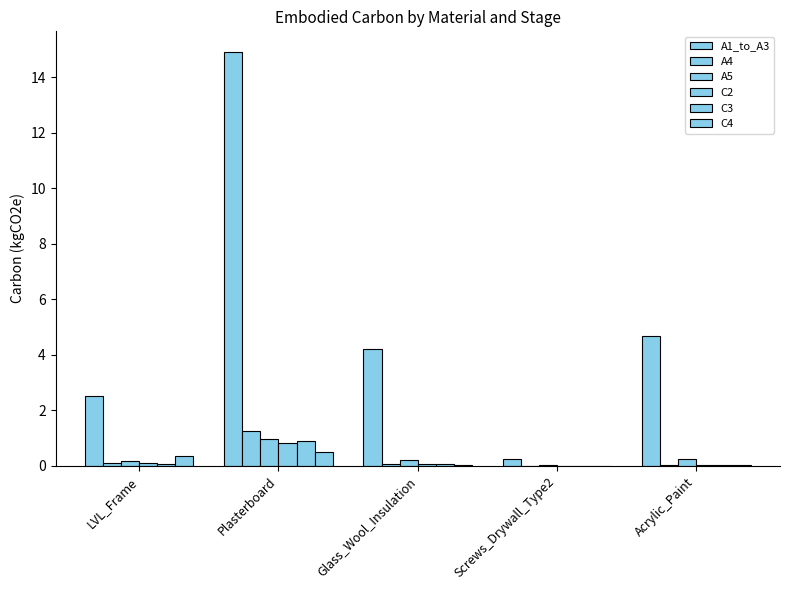

How many data points in A1_to_A3 are above 4?

3